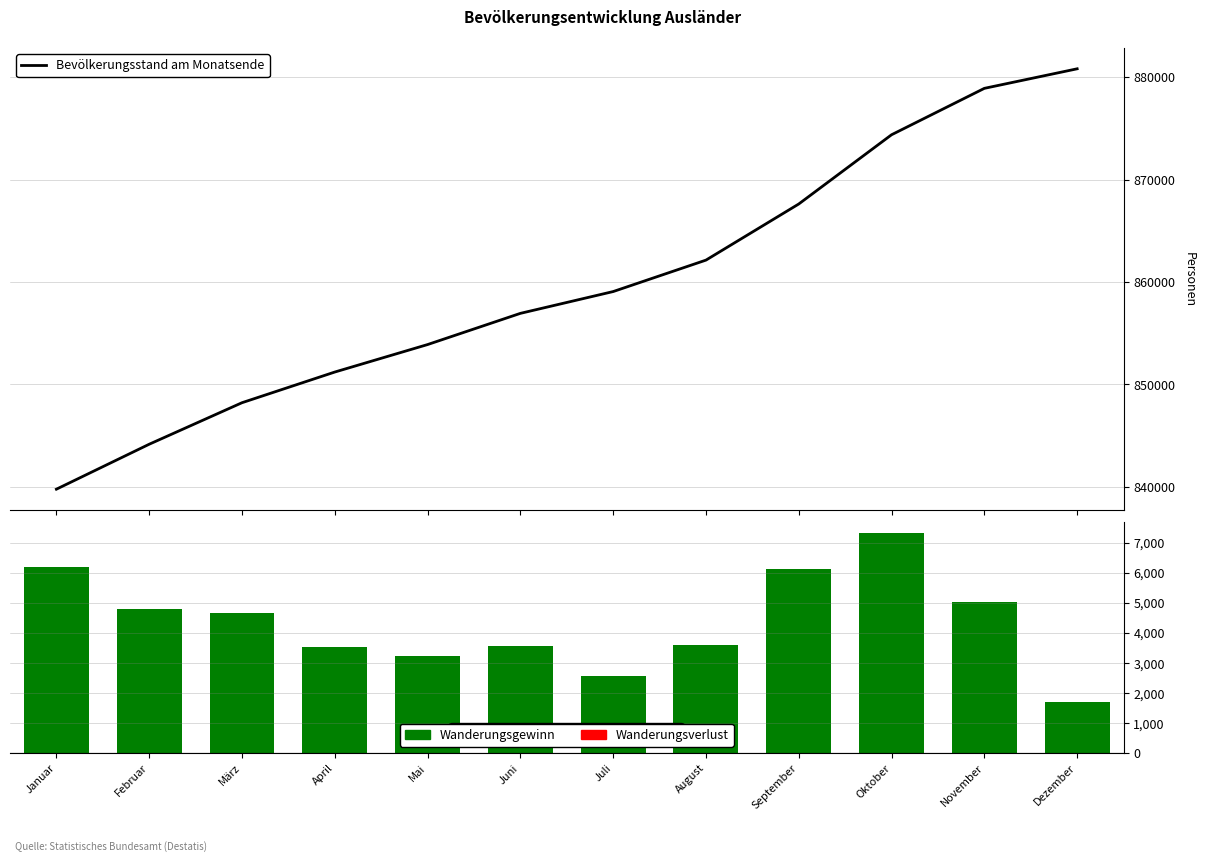

What position from the right is Dezember?

1